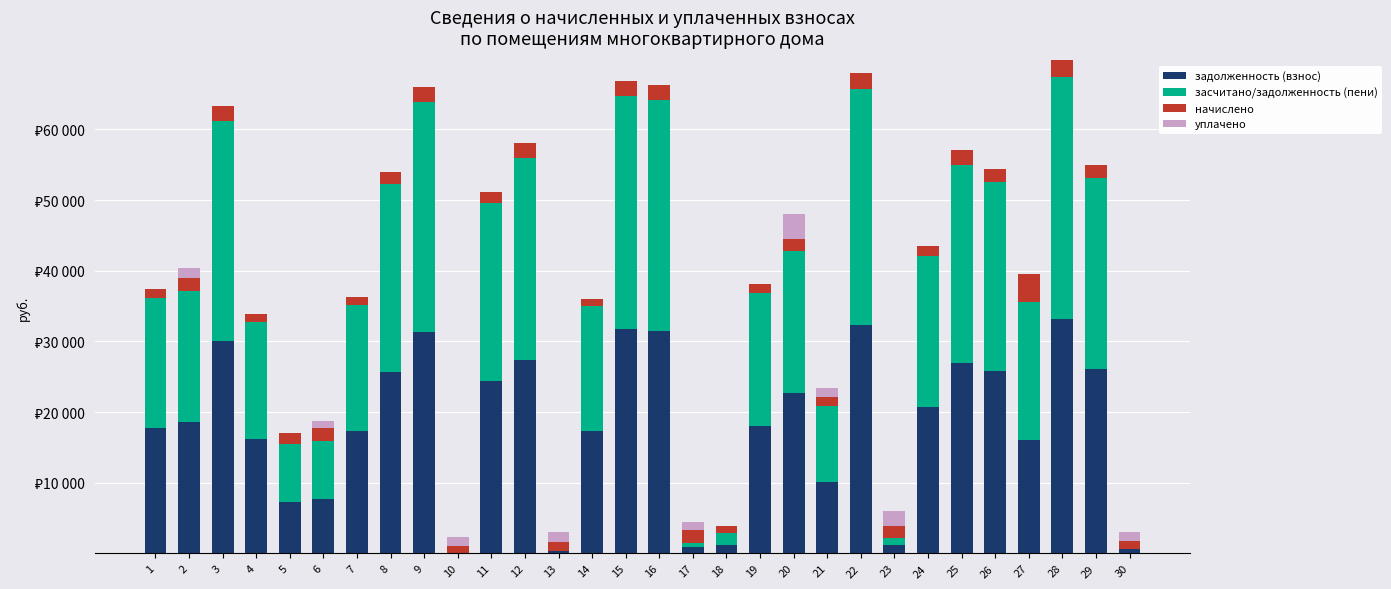

Where is уплачено nearest to the value 1776?

2